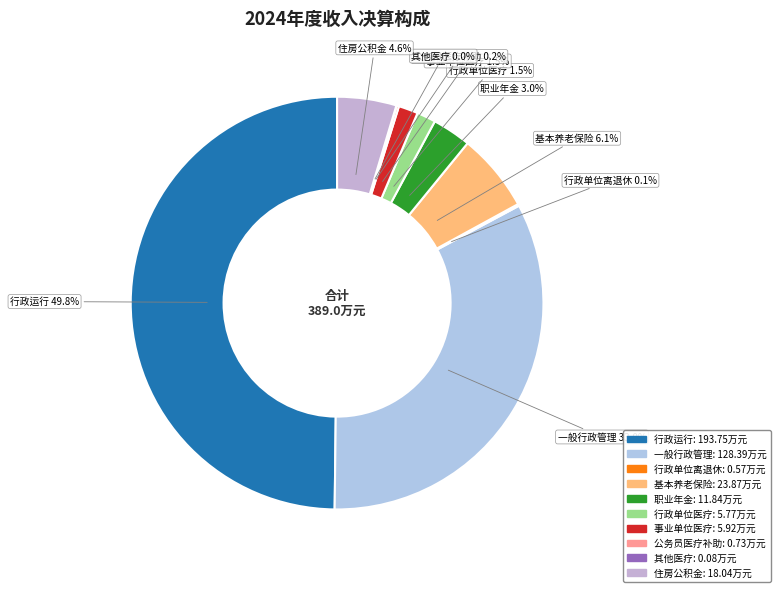

Count the number of slices in the pie.

10